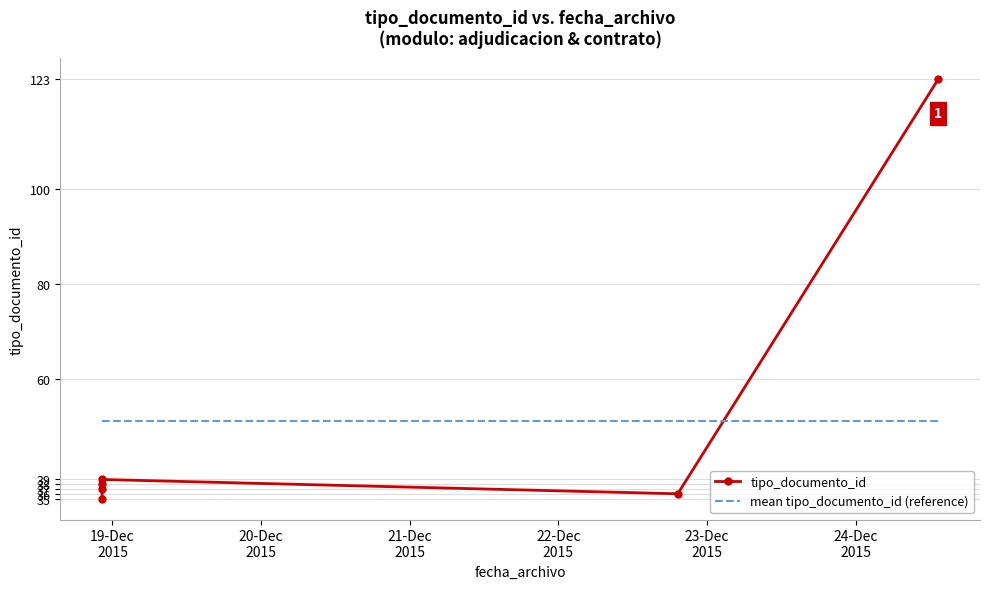

Between 20-Dec
2015 and 21-Dec
2015, which series saw the biggest shift?

tipo_documento_id